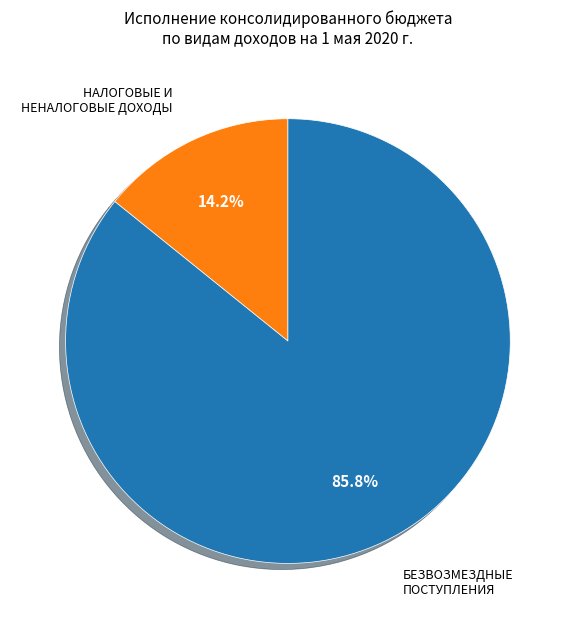

Which has a higher value, НАЛОГОВЫЕ И НЕНАЛОГОВЫЕ ДОХОДЫ or БЕЗВОЗМЕЗДНЫЕ ПОСТУПЛЕНИЯ?

БЕЗВОЗМЕЗДНЫЕ ПОСТУПЛЕНИЯ